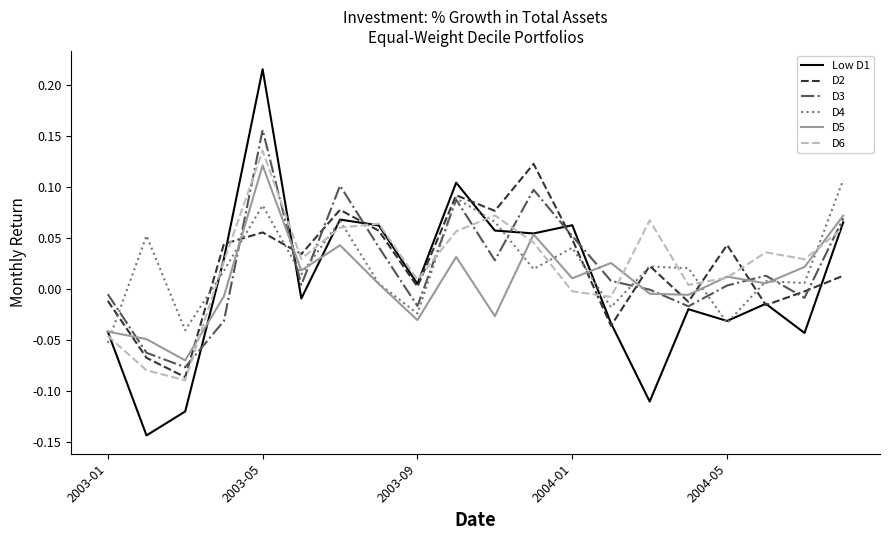

How many values in D6 are above zero?

15